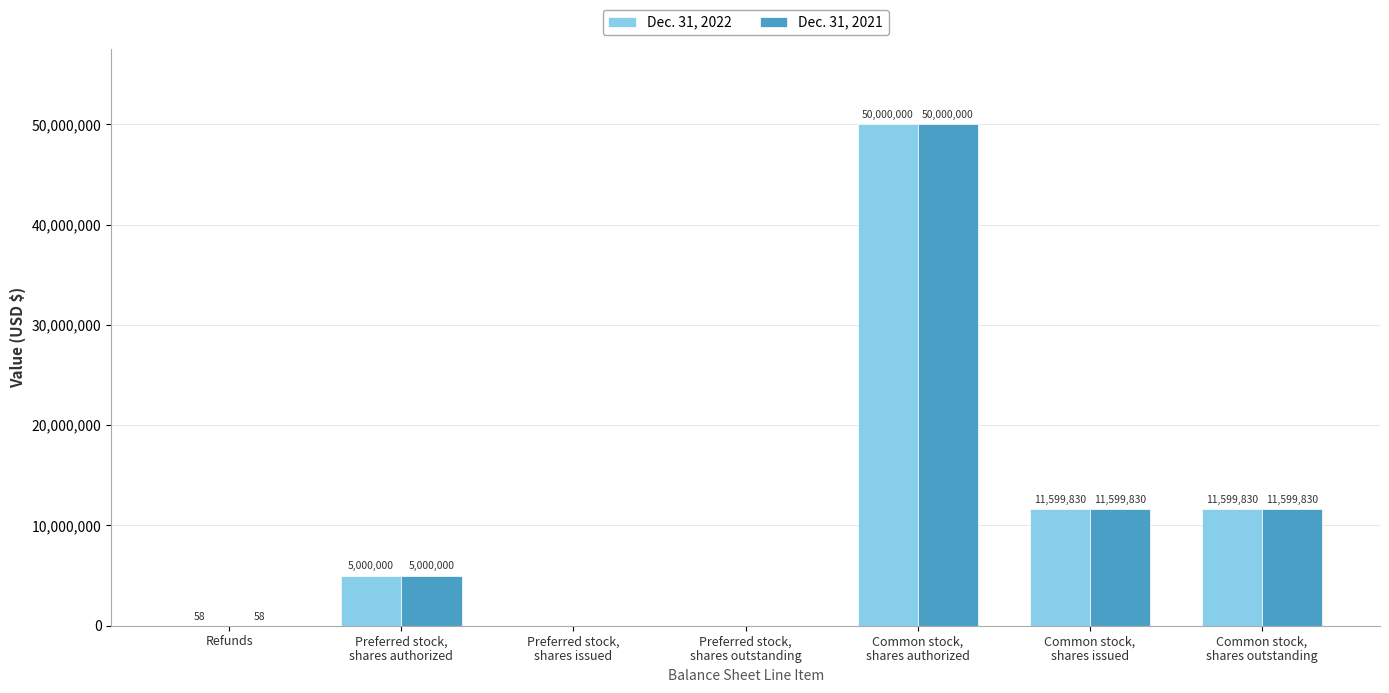

Reading left to right, extract all data points from this chart.

Dec. 31, 2022: 58	5000000	0	0	50000000	11599830	11599830
Dec. 31, 2021: 58	5000000	0	0	50000000	11599830	11599830